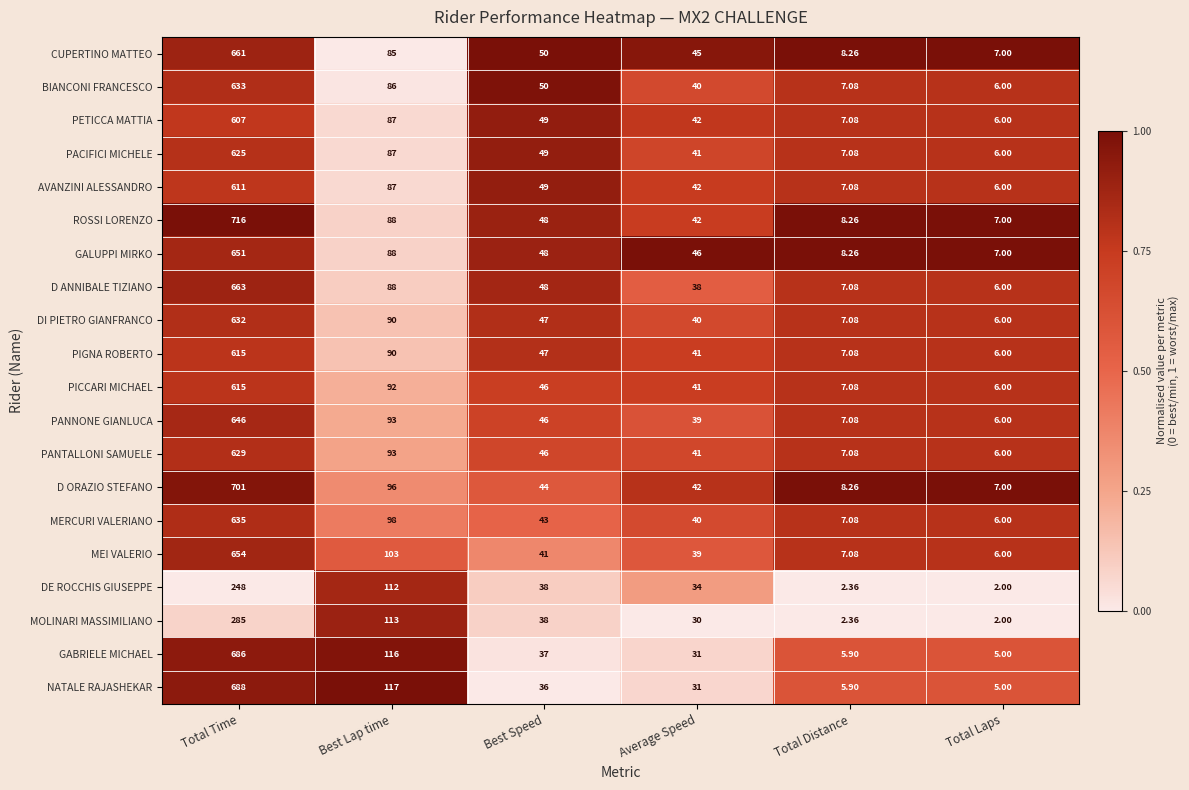

At which category is the sum across all series the highest?

Total Time